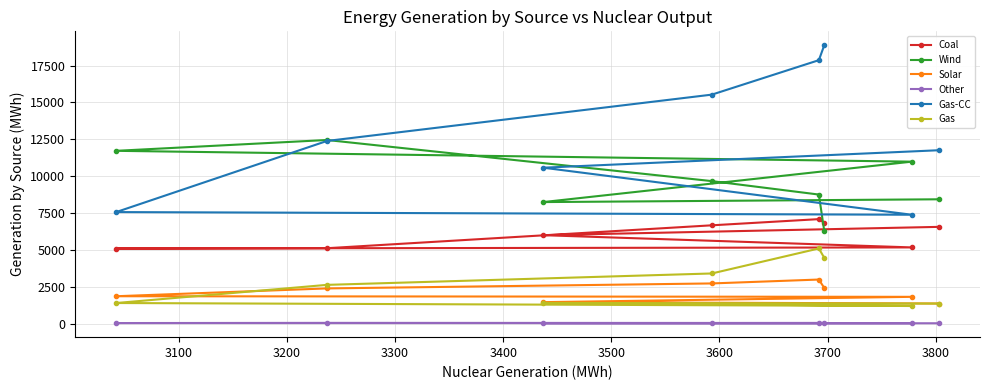

Which series has the widest spread of values?

Gas-CC